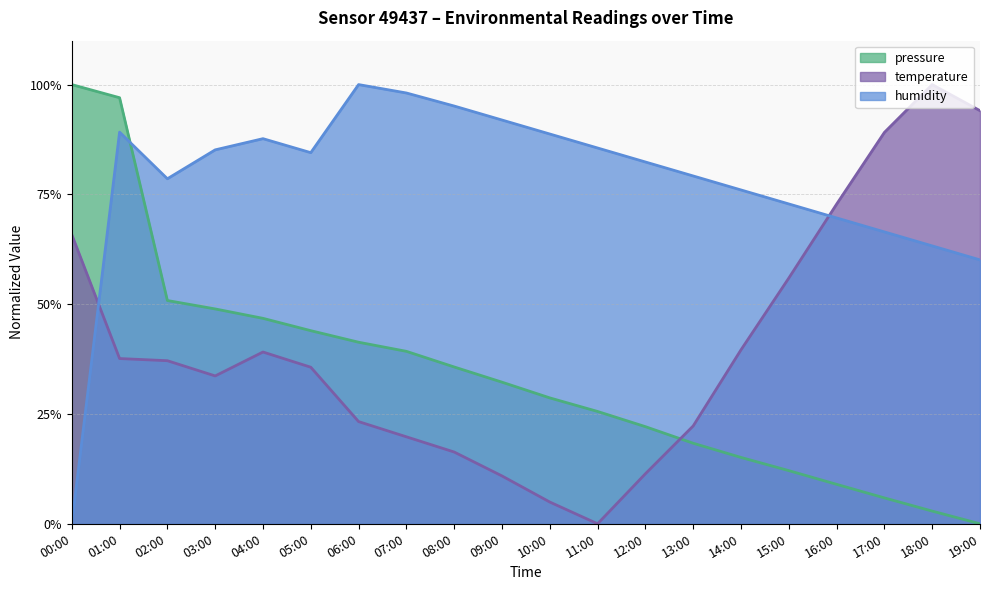

Reading left to right, list all the values displayed in this chart.

pressure: 100.0	97.0	50.8	48.9	46.8	44.0	41.3	39.3	35.7	32.2	28.7	25.6	22.1	18.3	15.1	12.1	9.0	5.9	2.9	0.0
temperature: 65.8	37.6	37.1	33.7	39.1	35.6	23.3	19.8	16.3	10.9	5.0	0.0	11.4	22.3	39.6	55.9	72.8	89.1	100.0	94.1
humidity: 0.0	89.2	78.6	85.1	87.7	84.5	100.0	98.1	95.1	91.9	88.7	85.6	82.4	79.2	76.0	72.8	69.6	66.5	63.3	60.1